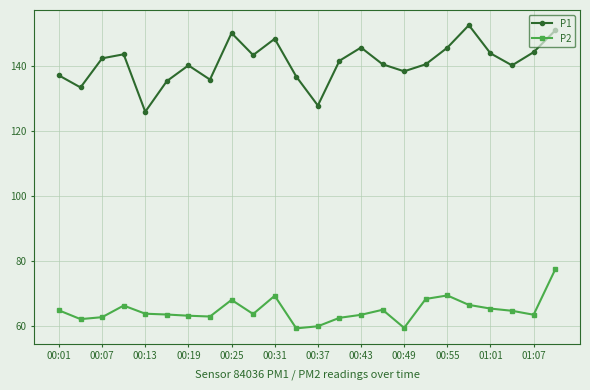

Which series has the largest total across all categories?

P1